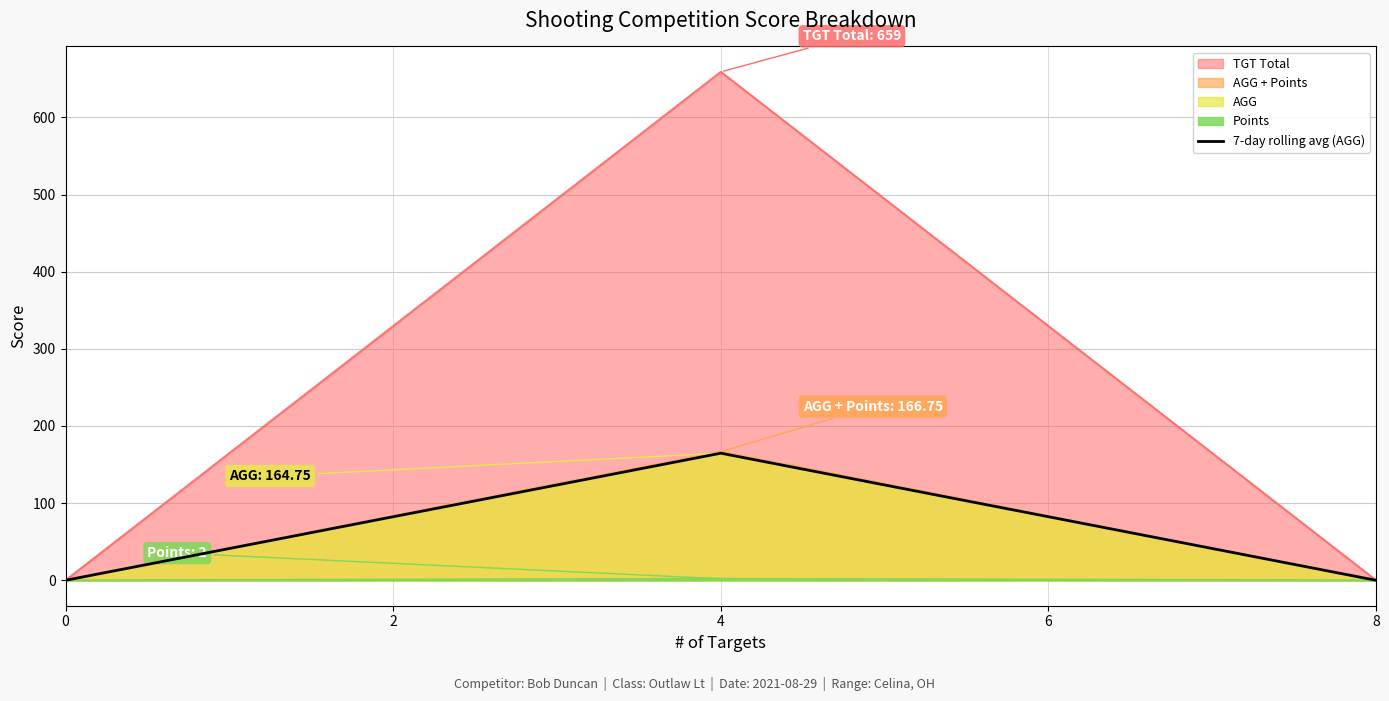

True or false: the data shows 0.0 at 0.

True